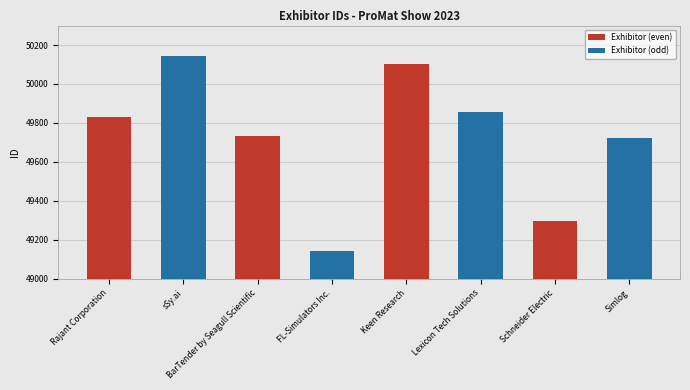

What is the total value across all series at Keen Research?

99962